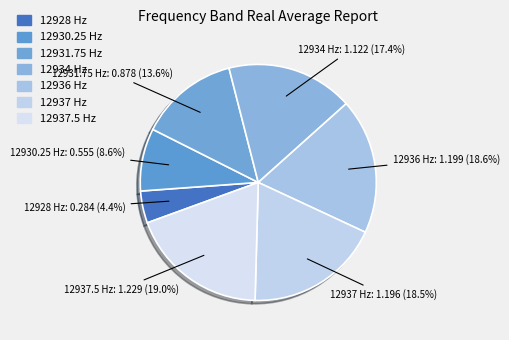

To the nearest percent, what is the difference between the largest and smallest slice percentages?

15%